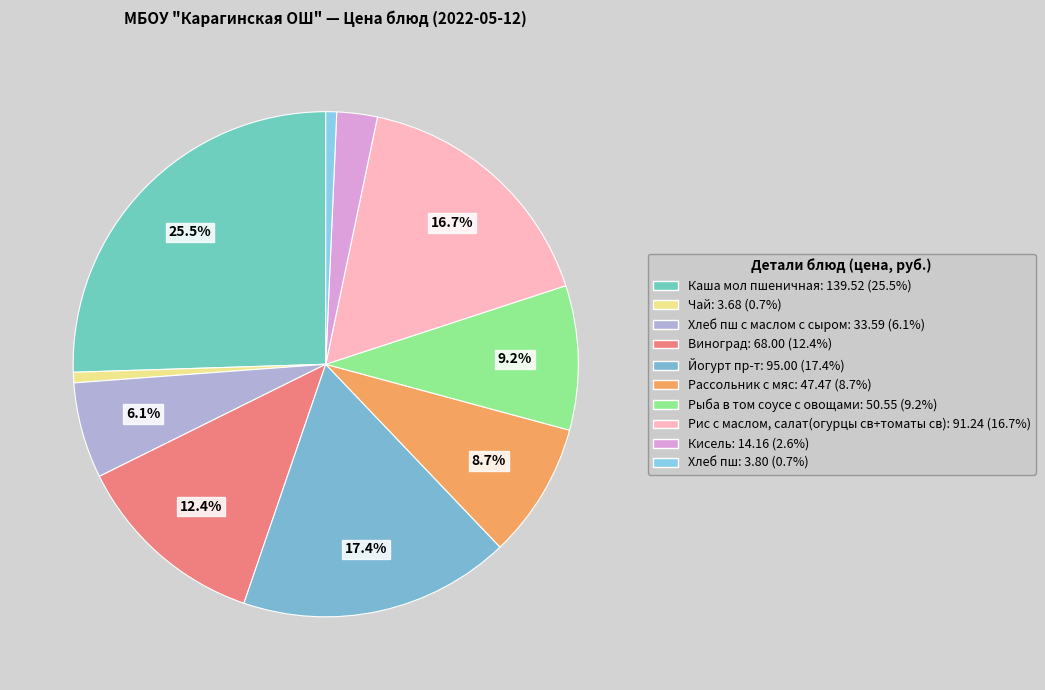

How many segments does this pie chart have?

10